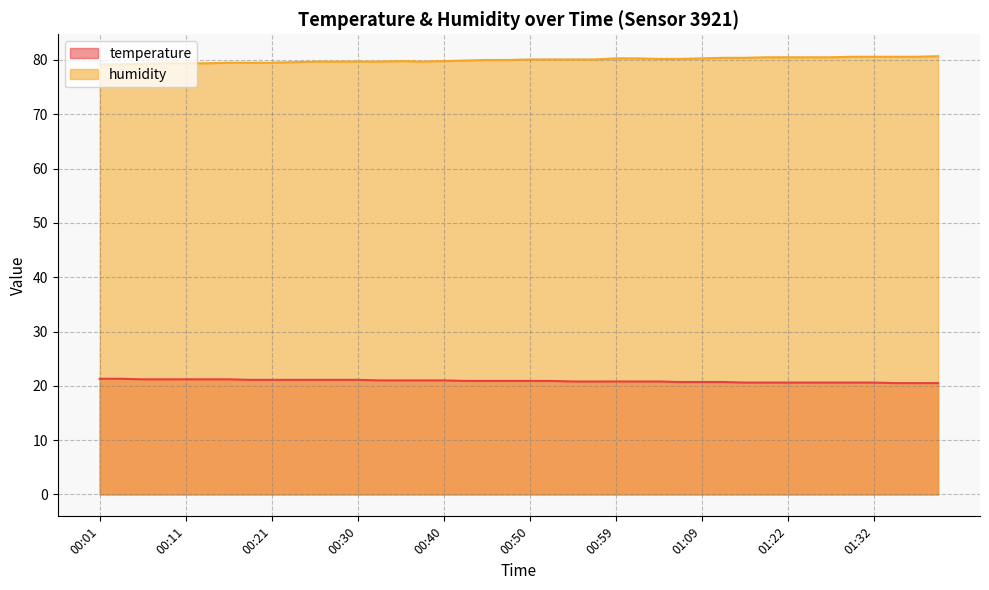

List the series in order of their peak value, lowest first.

temperature, humidity